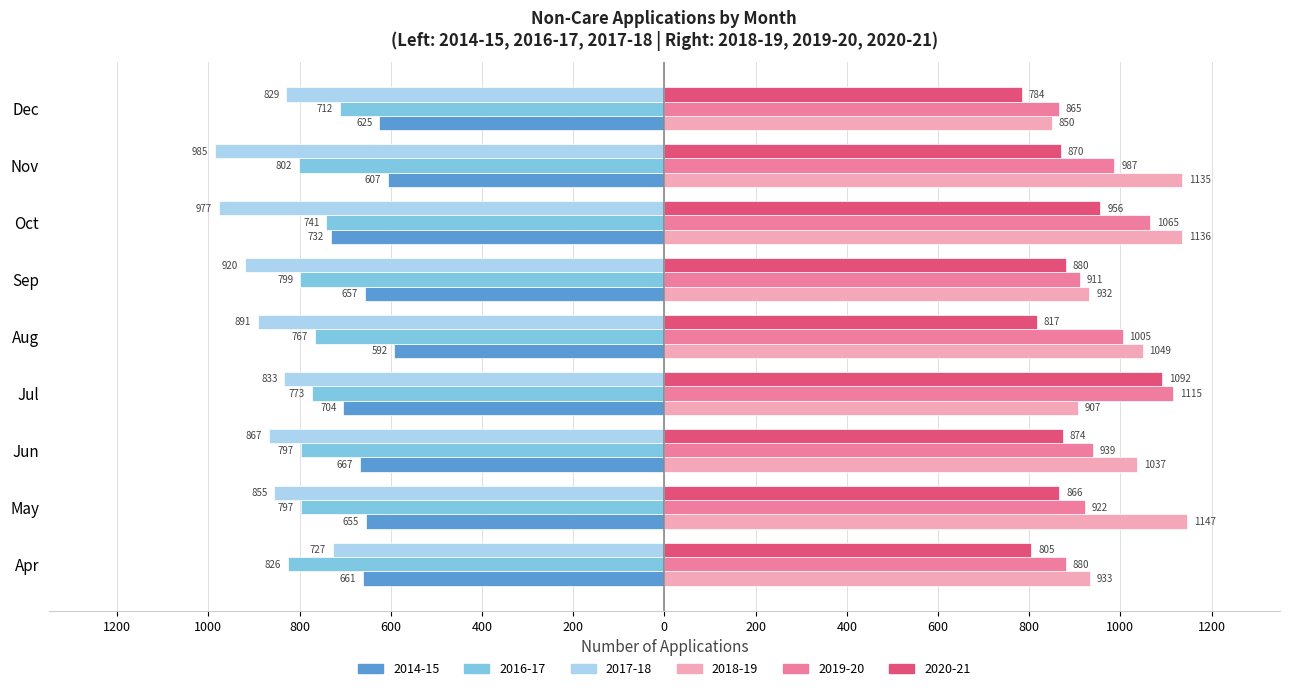

Reading left to right, extract all data points from this chart.

2014-15 Applications: -661	-655	-667	-704	-592	-657	-732	-607	-625
2016-17 Applications: -826	-797	-797	-773	-767	-799	-741	-802	-712
2017-18 Applications: -727	-855	-867	-833	-891	-920	-977	-985	-829
2018-19 Applications: 933	1147	1037	907	1049	932	1136	1135	850
2019-20 Applications: 880	922	939	1115	1005	911	1065	987	865
2020-21 Applications: 805	866	874	1092	817	880	956	870	784